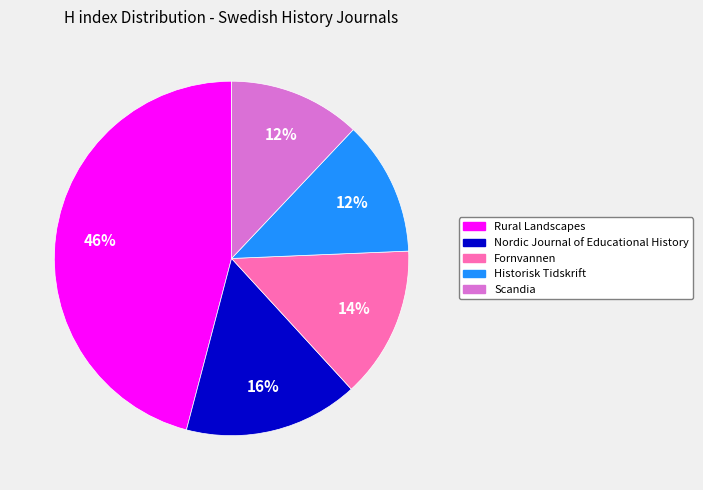

Count the number of slices in the pie.

5